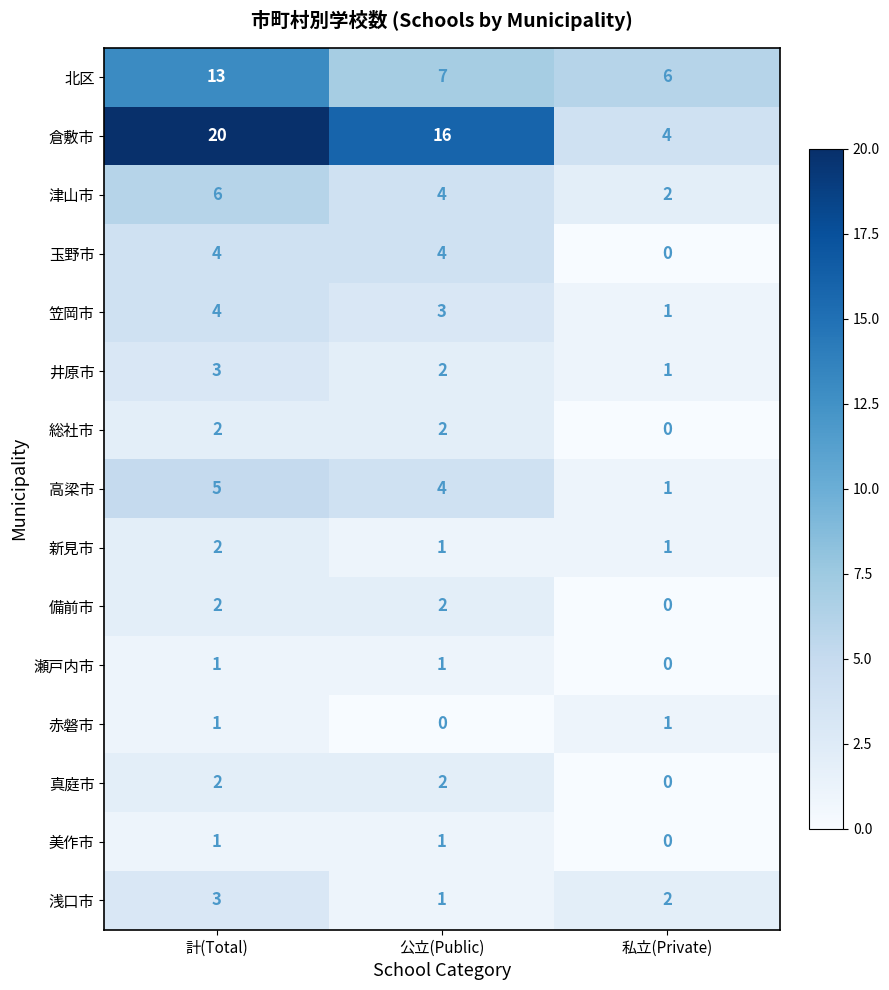

Which series has the largest range (max minus min)?

倉敷市